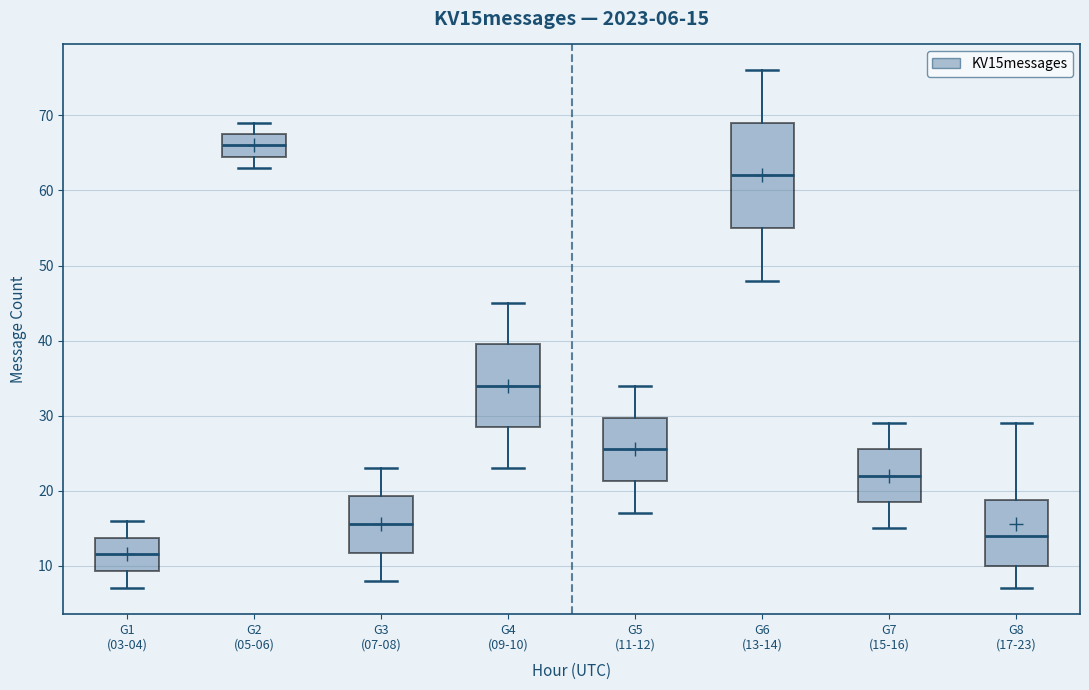

Which box is the tallest, from its lower edge to its upper edge?

G6 (13-14)